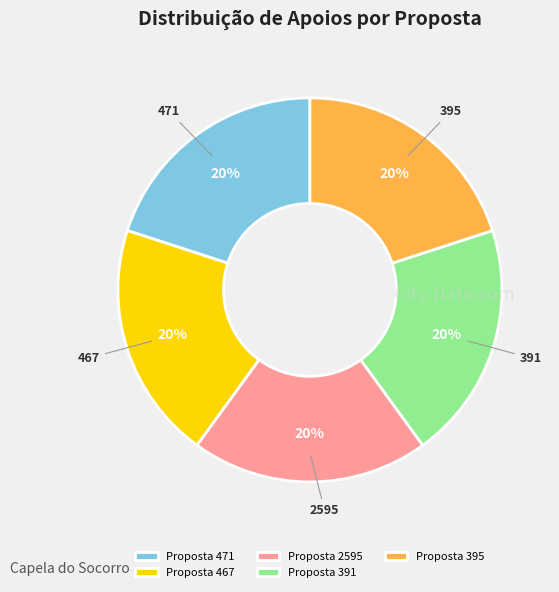

To the nearest percent, what is the combined percentage of Proposta 391 and Proposta 395?

40%